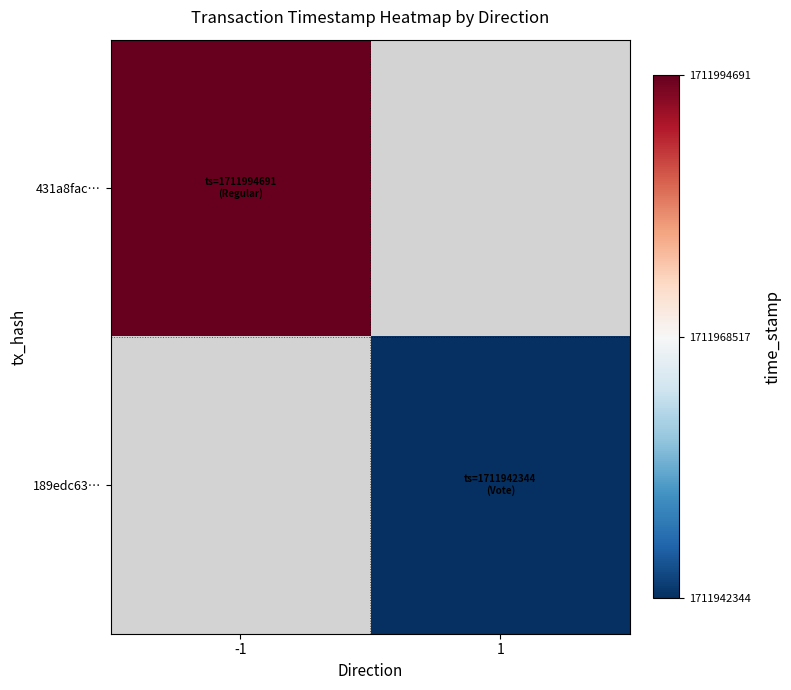

Which series has the largest range (max minus min)?

431a8fac…